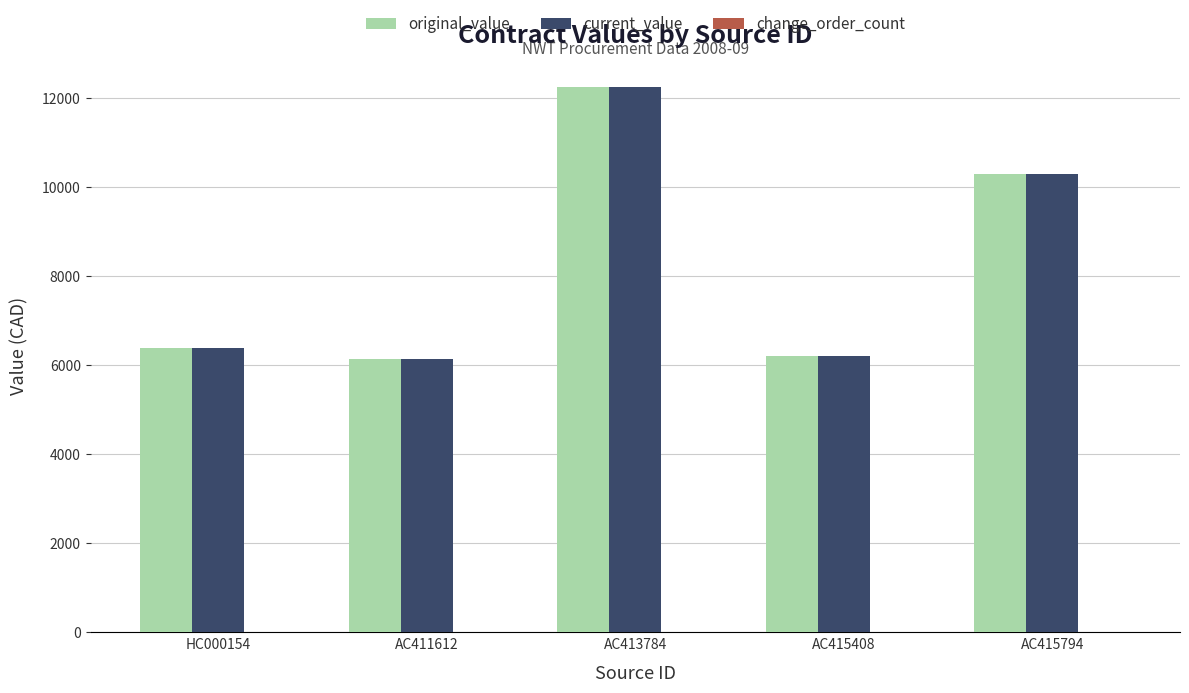

Which category has the highest value in the original_value series?

AC413784